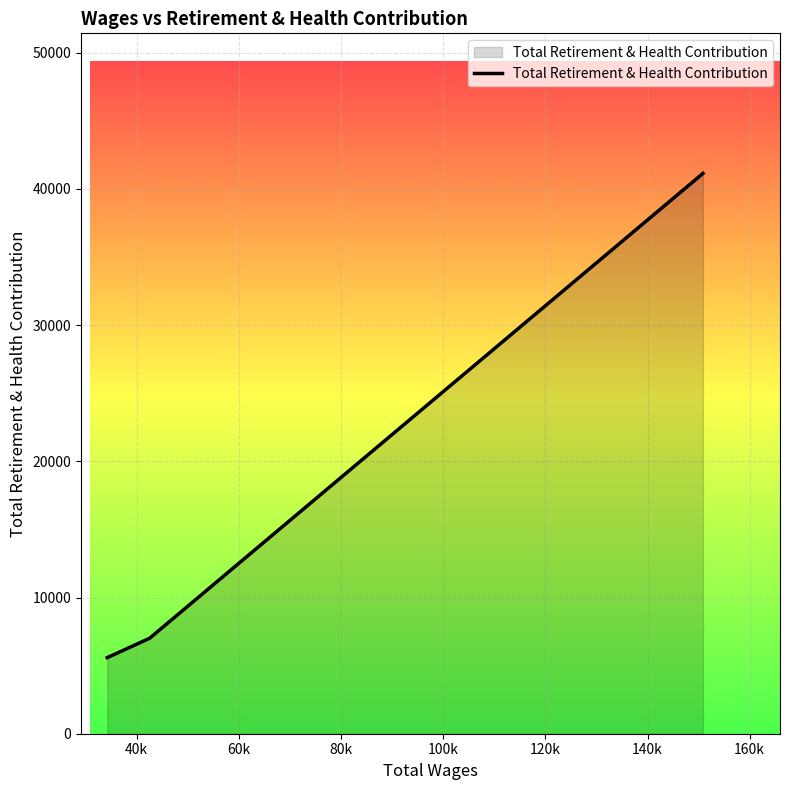

What is the sum of all values?

53743